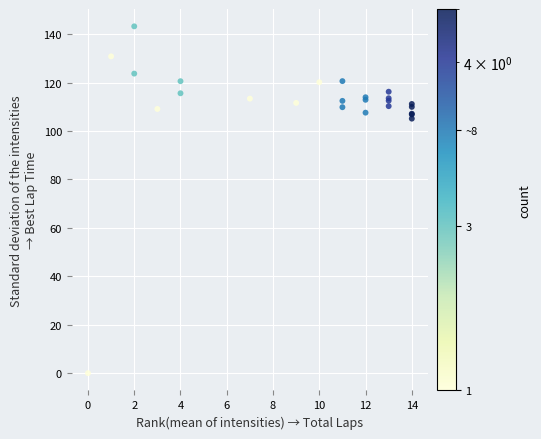

What Y value in the scatter plot is closest to 71?

105.1